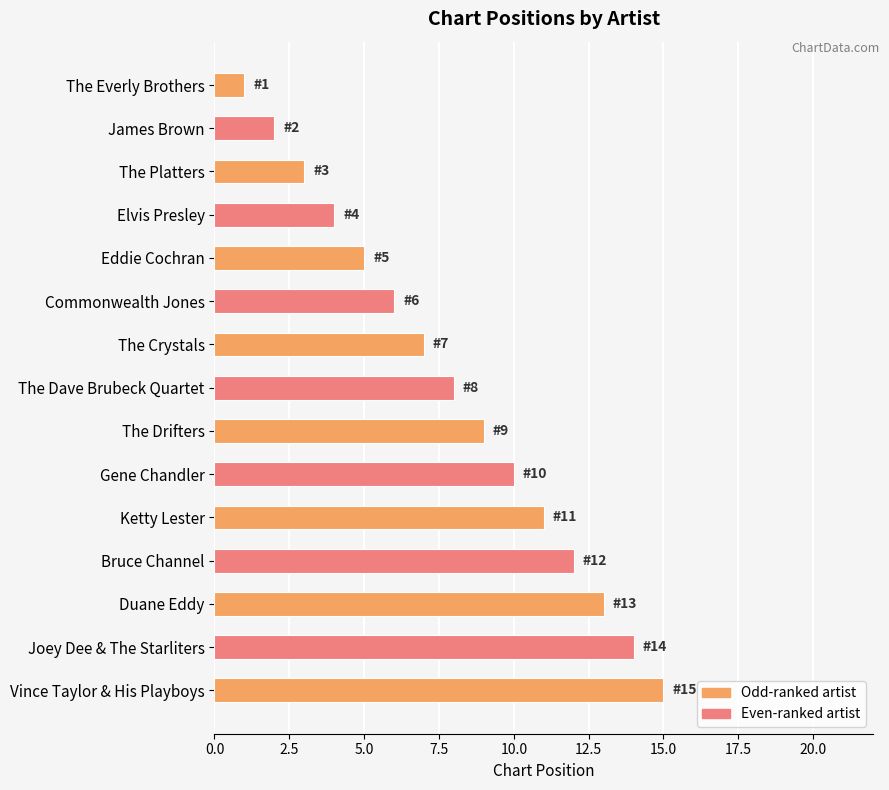

List the labels in order of value, largest first.

Vince Taylor & His Playboys, Joey Dee & The Starliters, Duane Eddy, Bruce Channel, Ketty Lester, Gene Chandler, The Drifters, The Dave Brubeck Quartet, The Crystals, Commonwealth Jones, Eddie Cochran, Elvis Presley, The Platters, James Brown, The Everly Brothers